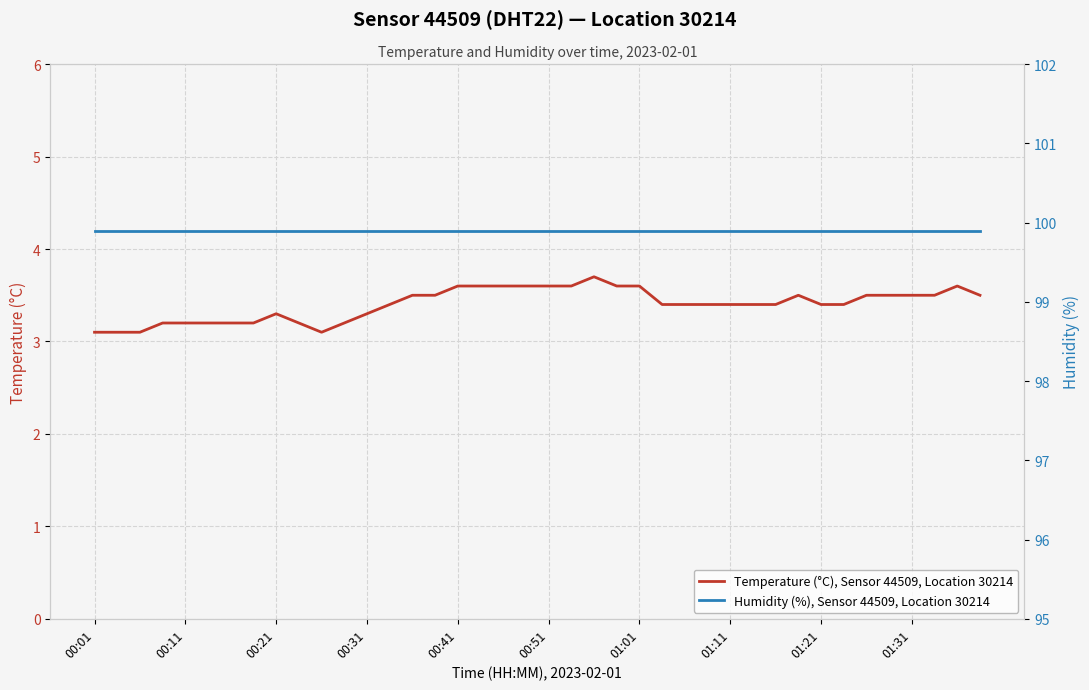

What is the smallest value displayed?

3.1